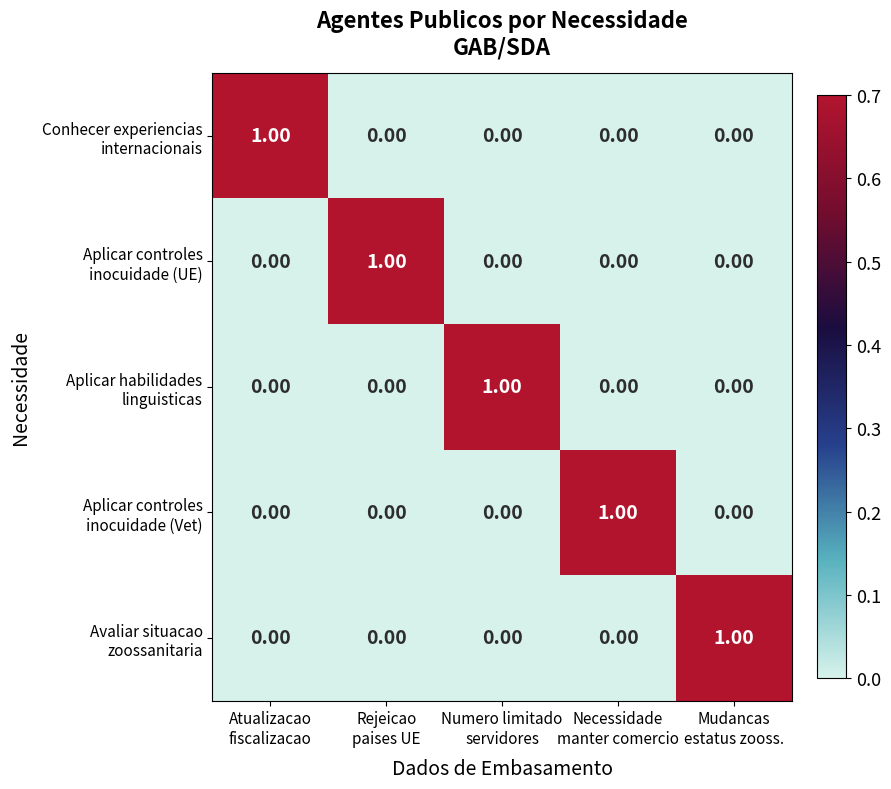

How many distinct data groups are displayed?

5